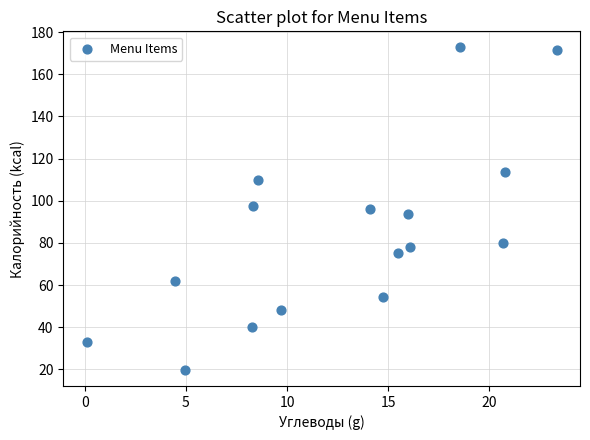

What is the range of X values (max minus min)?

23.2